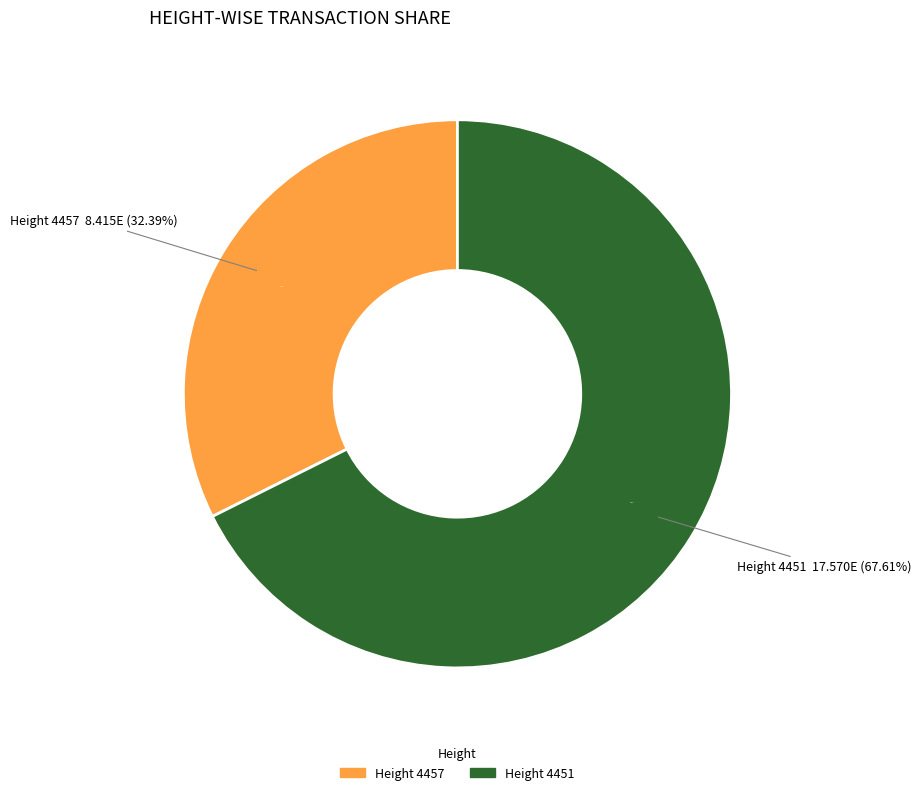

What is the change in value from 4457 to 4451?

+9154497206428052480